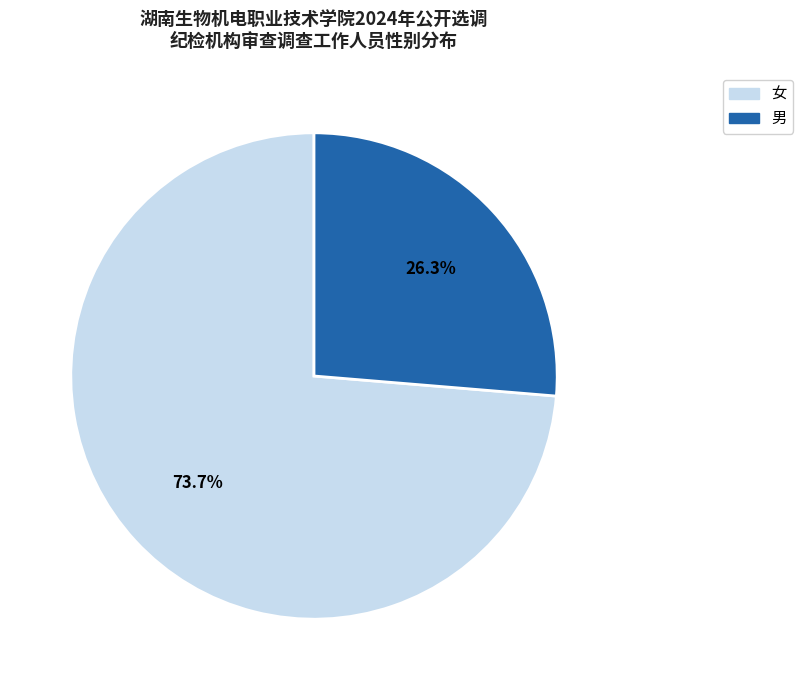

How many segments does this pie chart have?

2